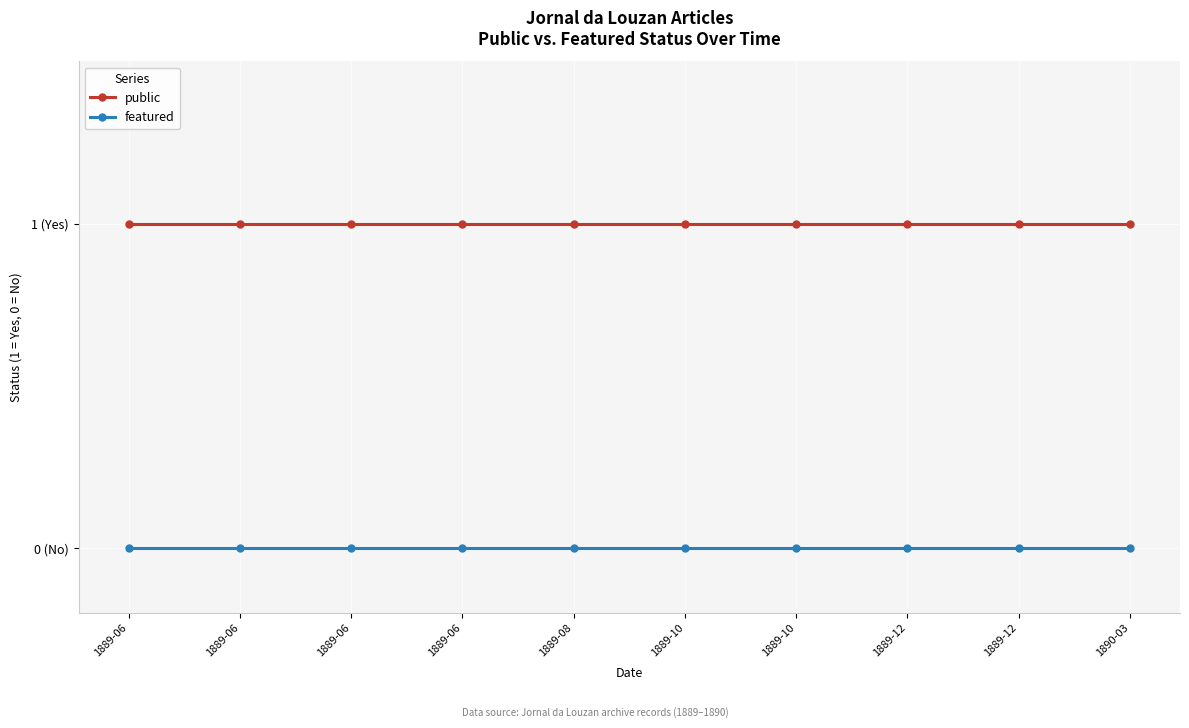

What are all the series names shown in the legend?

public, featured